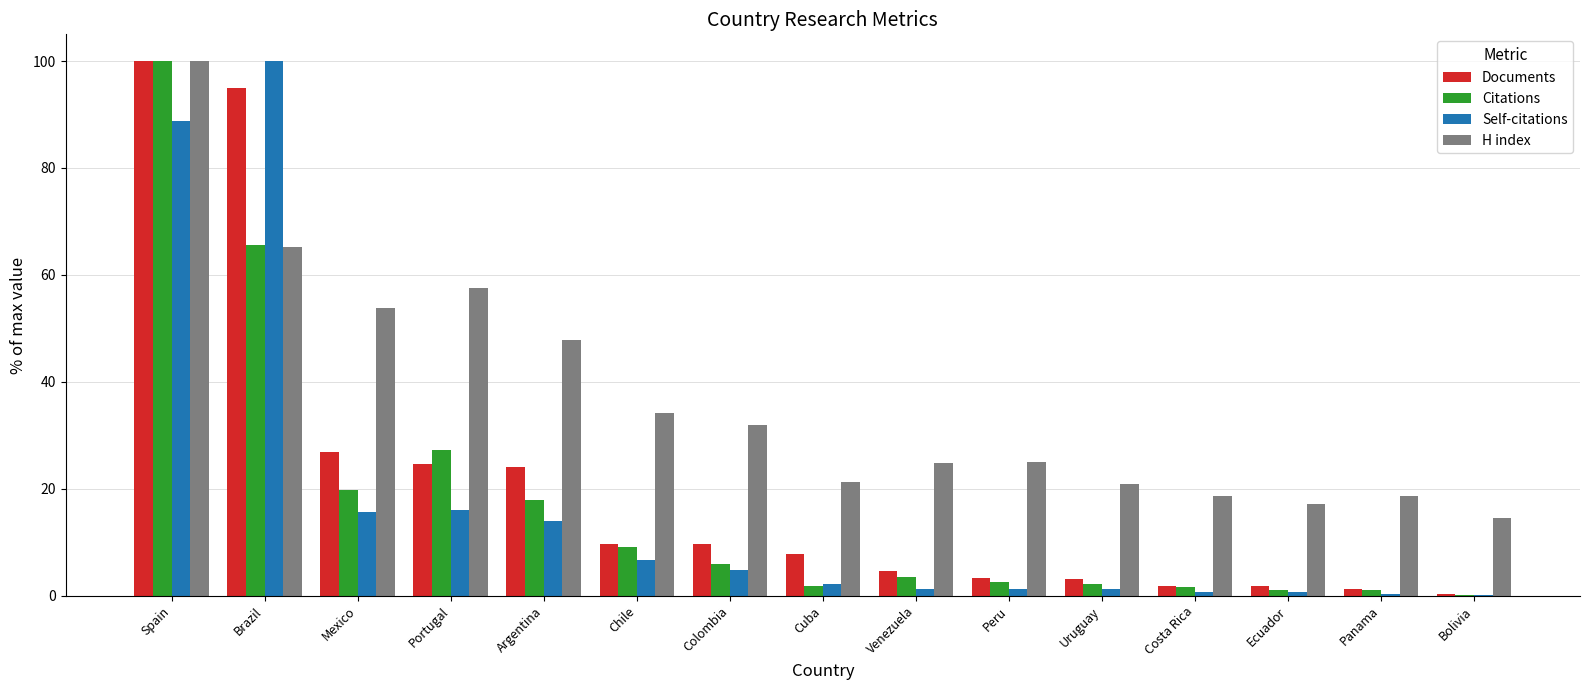

At which category is the sum across all series the highest?

Spain